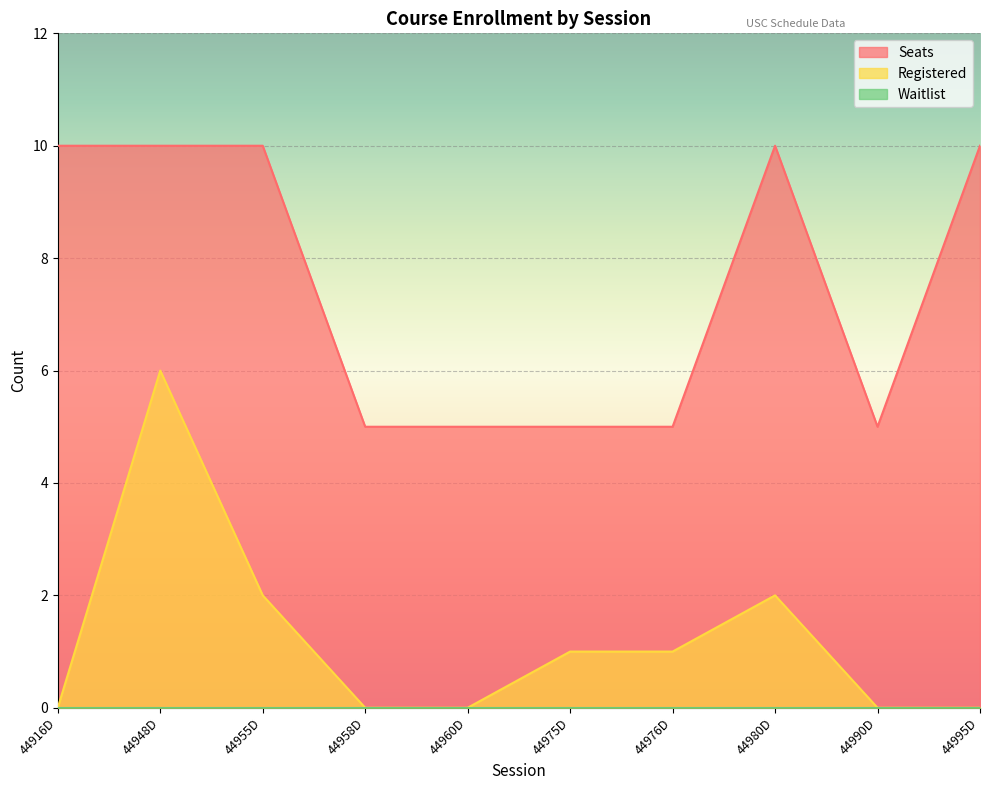

True or false: Seats and Registered intersect in this chart.

False